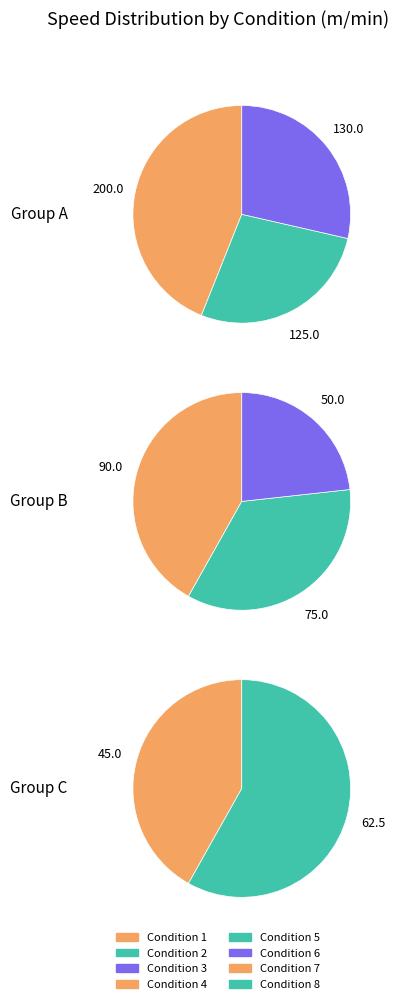

To the nearest percent, what is the combined percentage of Condition 2 and Condition 1?

42%